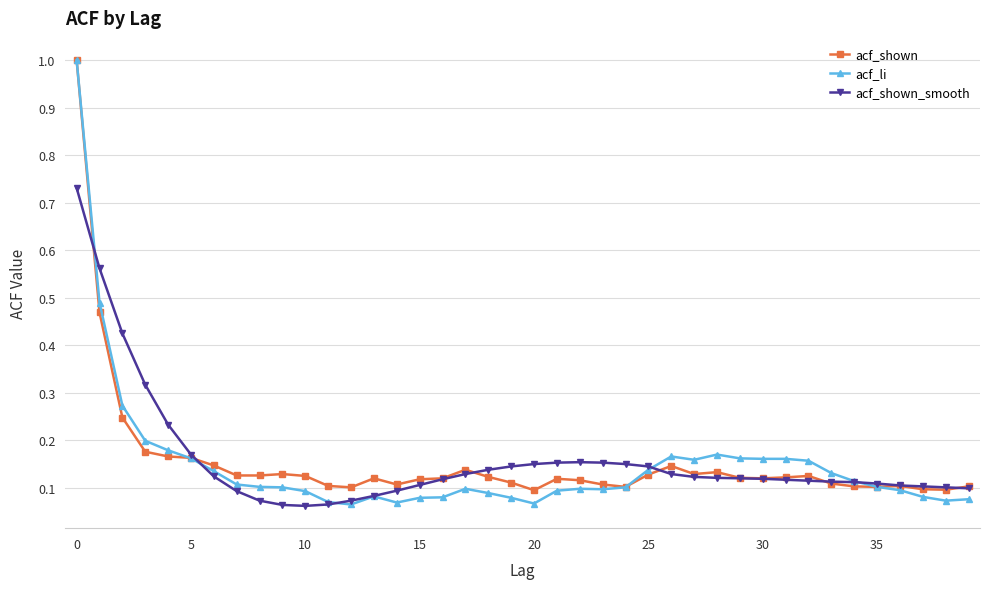

Which series has the largest range (max minus min)?

acf_li